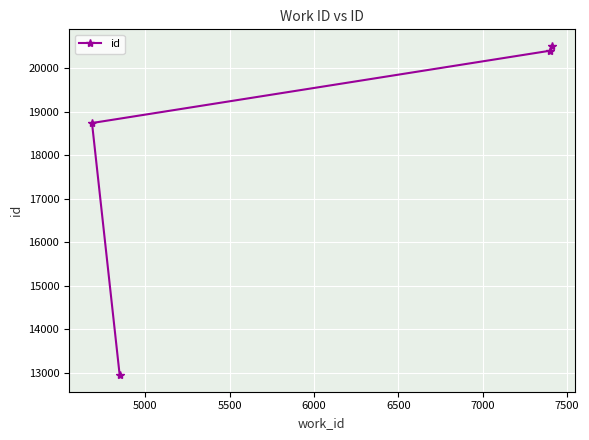

Reading left to right, transcribe all the data shown in this chart.

18741	12943	20404	20516